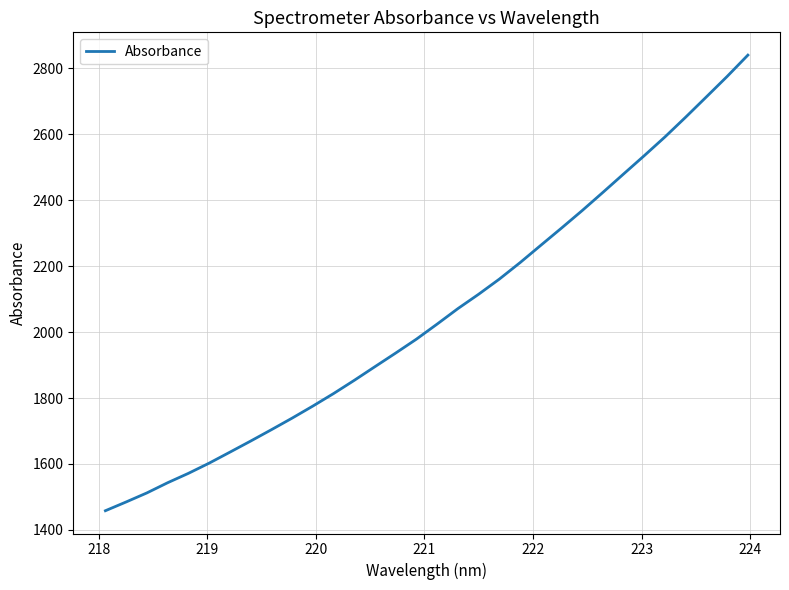

What is the maximum value shown in the chart?

2840.3